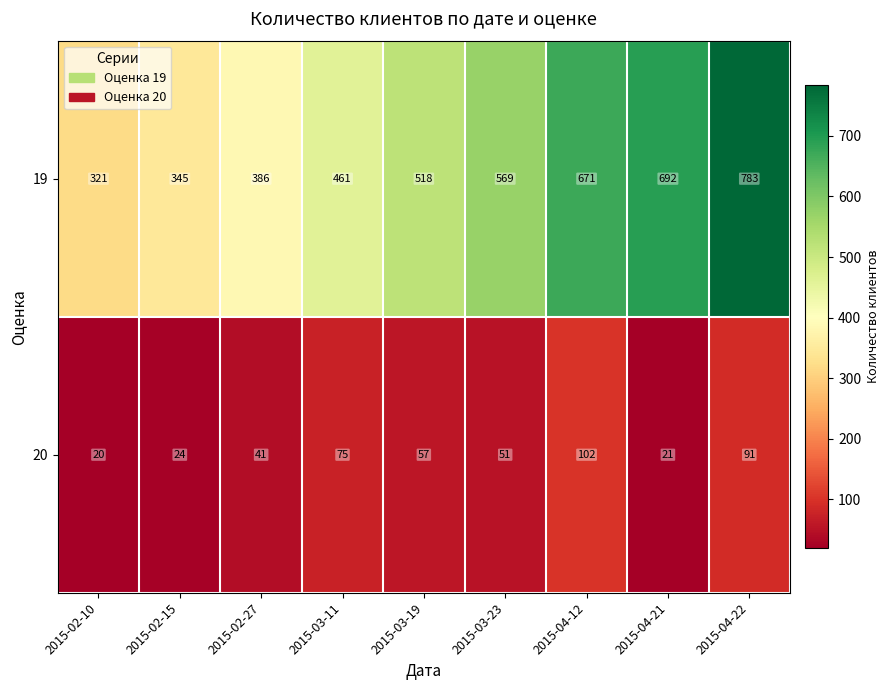

At how many categories does at least one series exceed 312?

9